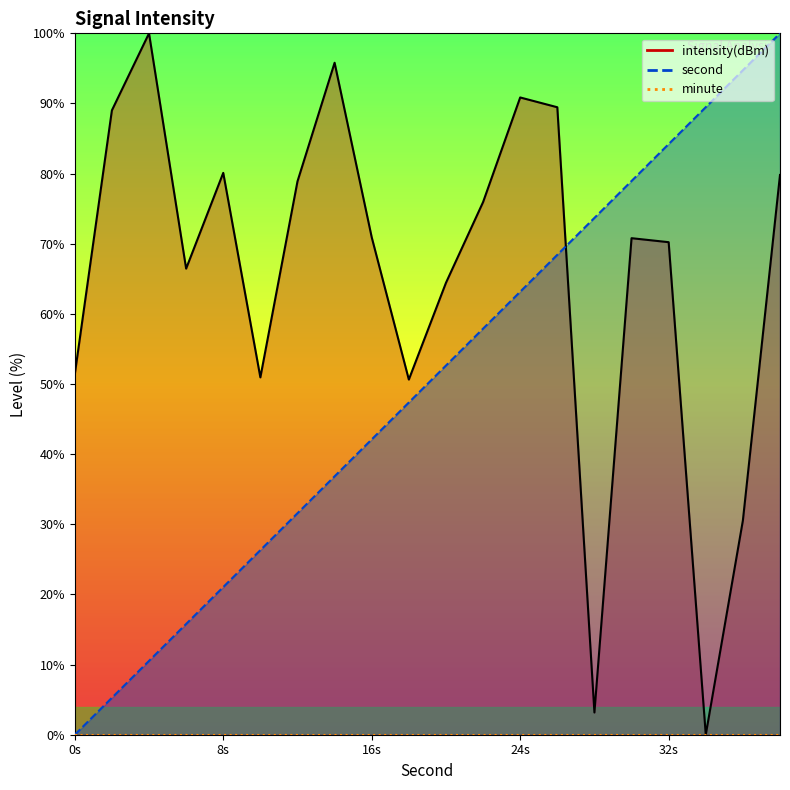

Which label corresponds to the largest value in the chart?

38